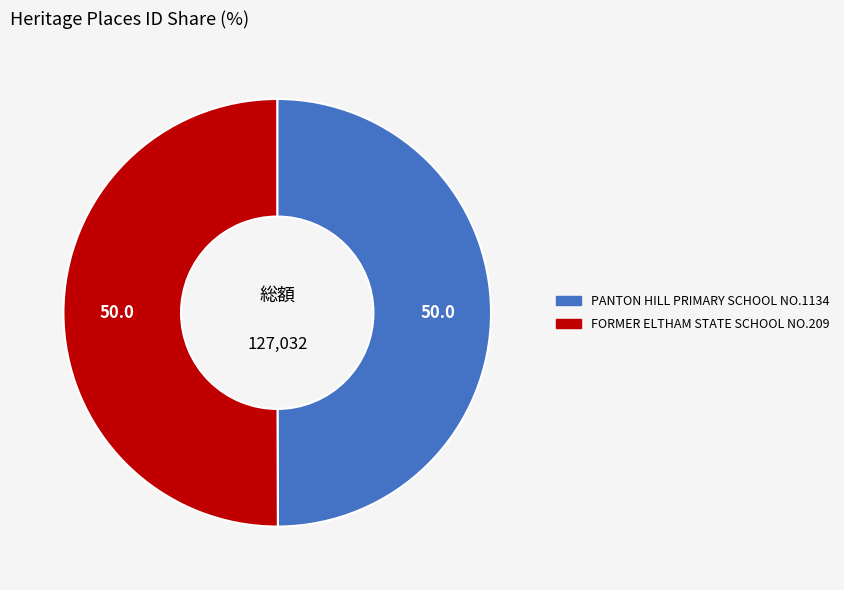

Combined, do PANTON HILL PRIMARY SCHOOL NO.1134 and FORMER ELTHAM STATE SCHOOL NO.209 account for over 50%?

Yes